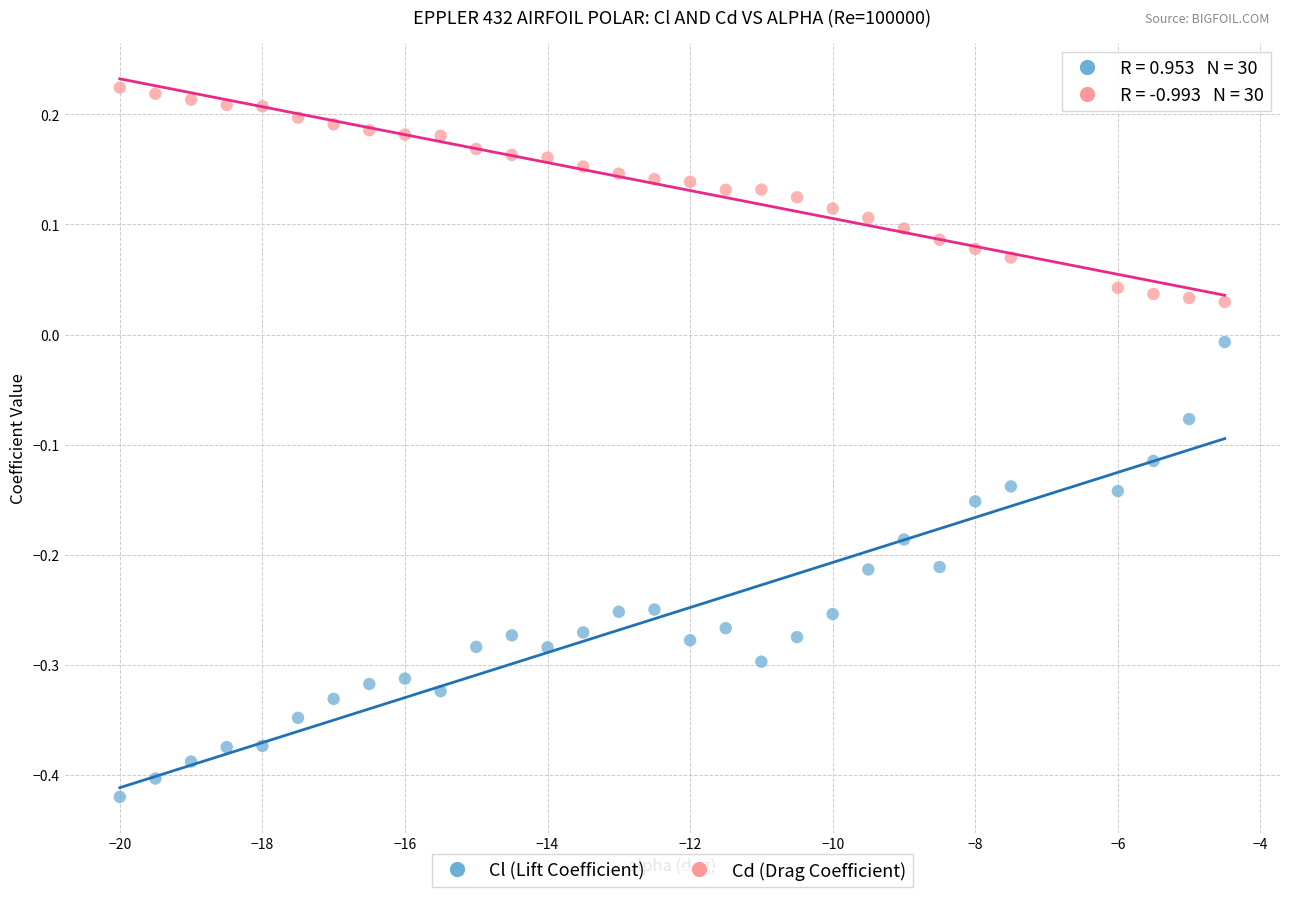

Which series has the widest spread of Y values?

Cl (Lift Coefficient)